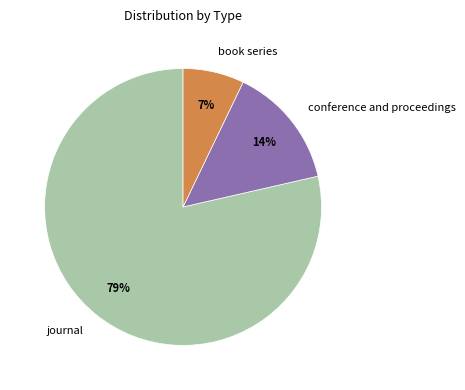

Approximately how many times larger is the value at conference and proceedings compared to book series?

2.0